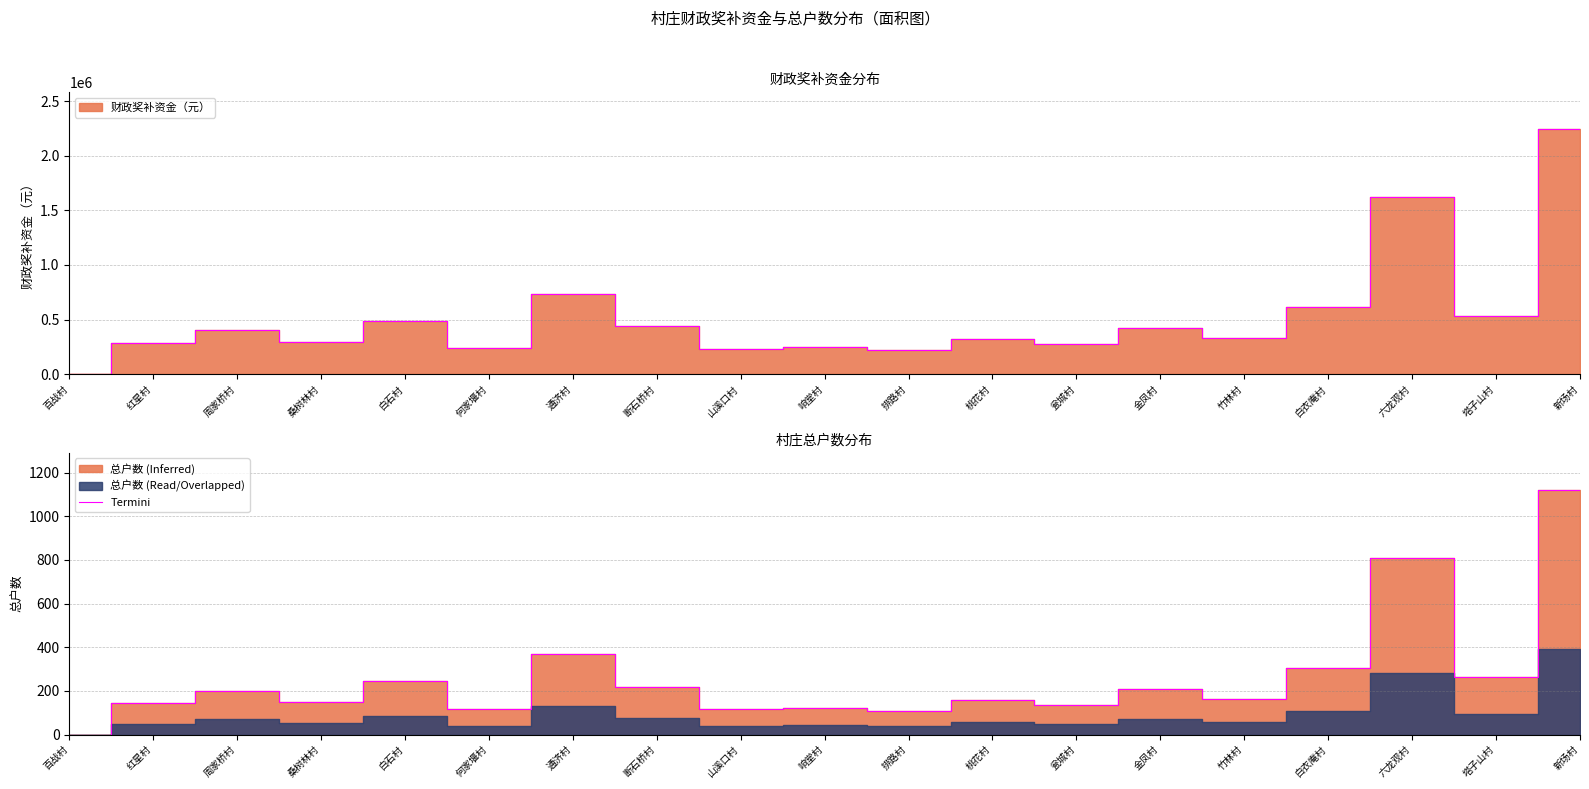

Reading right to left, what are all the values shown in this chart?

1122	266	810	307	164	210	137	160	109	122	116	220	369	118	244	149	201	144	0